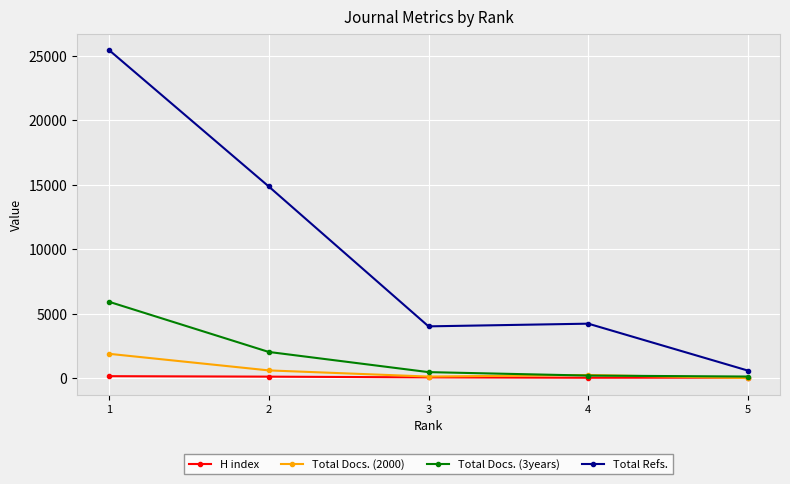

Reading left to right, what are all the values shown in this chart?

H index: 5=66	4=57	3=86	2=143	1=179
Total Docs. (2000): 5=30	4=270	3=149	2=626	1=1913
Total Docs. (3years): 5=150	4=225	3=493	2=2057	1=5947
Total Refs.: 5=609	4=4249	3=4041	2=14884	1=25462